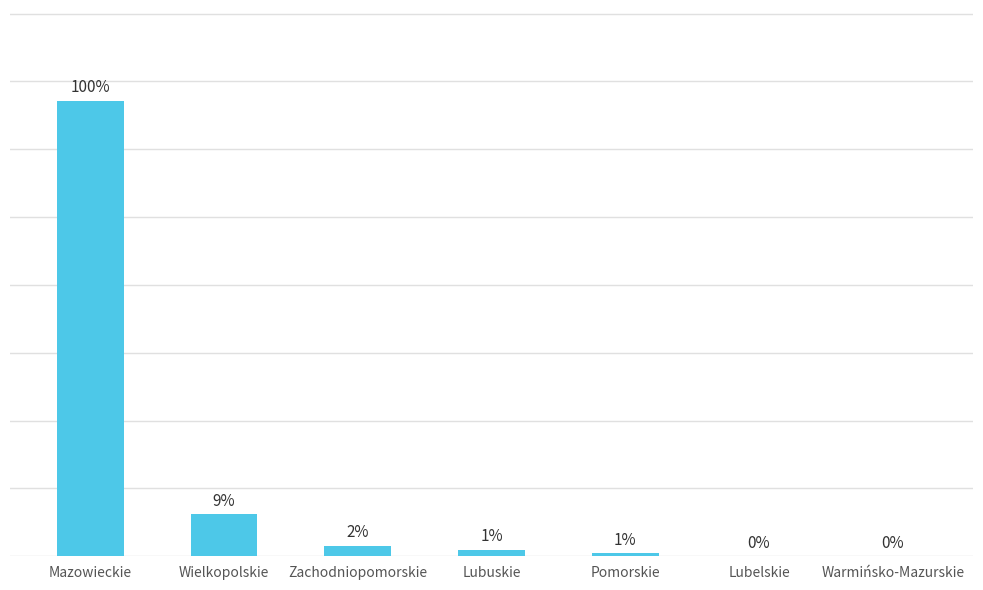

True or false: the data shows 205 at Pomorskie.

False